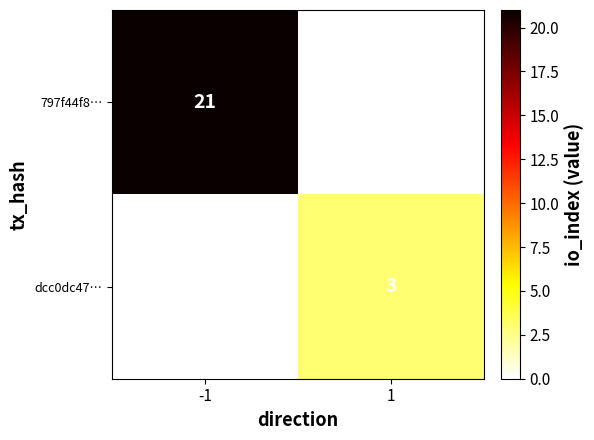

True or false: 797f44f8… has a value of 9 at -1.

False